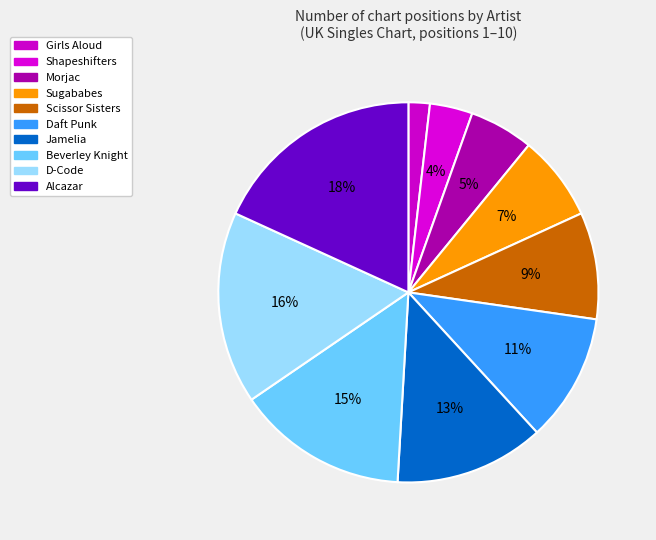

To the nearest percent, what percentage of the pie is Jamelia?

13%